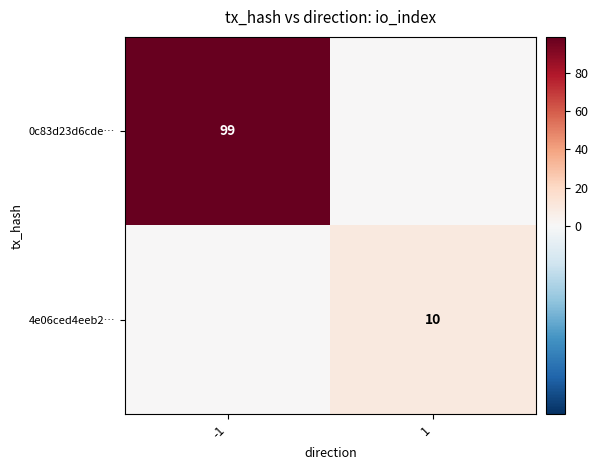

Is the value of 4e06ced4eeb2… at 1 greater than the value of 0c83d23d6cde… at -1?

No